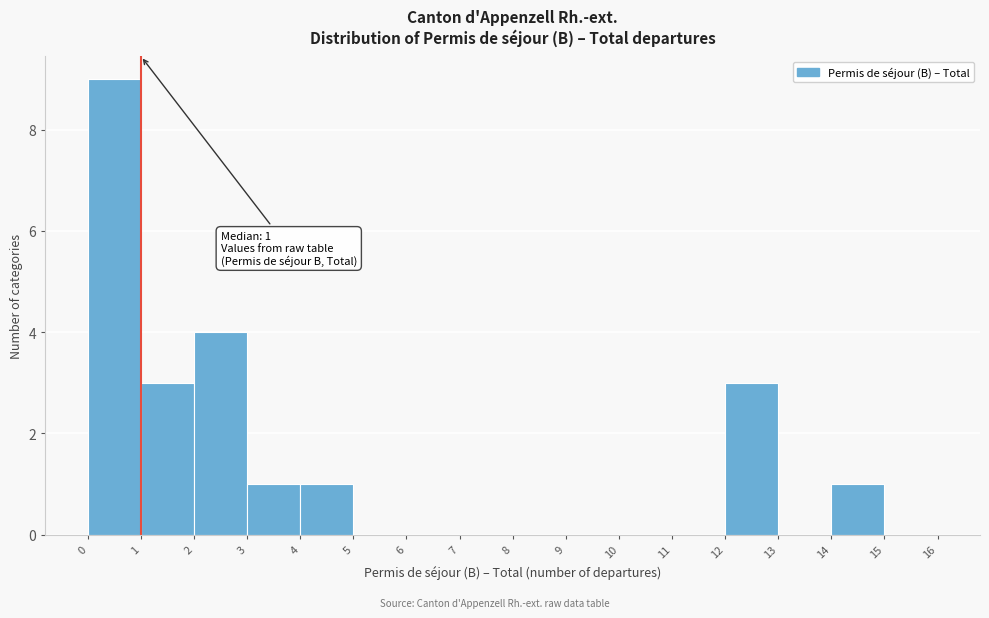

Which range on the x-axis has the tallest bar?

0 to 1